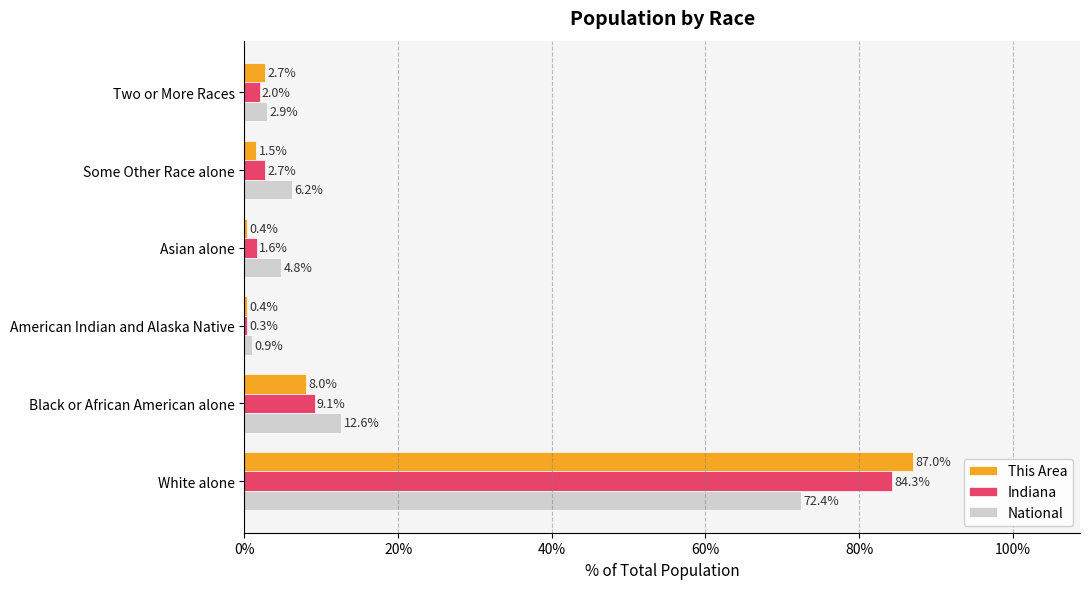

At which category is the sum across all series the highest?

White alone